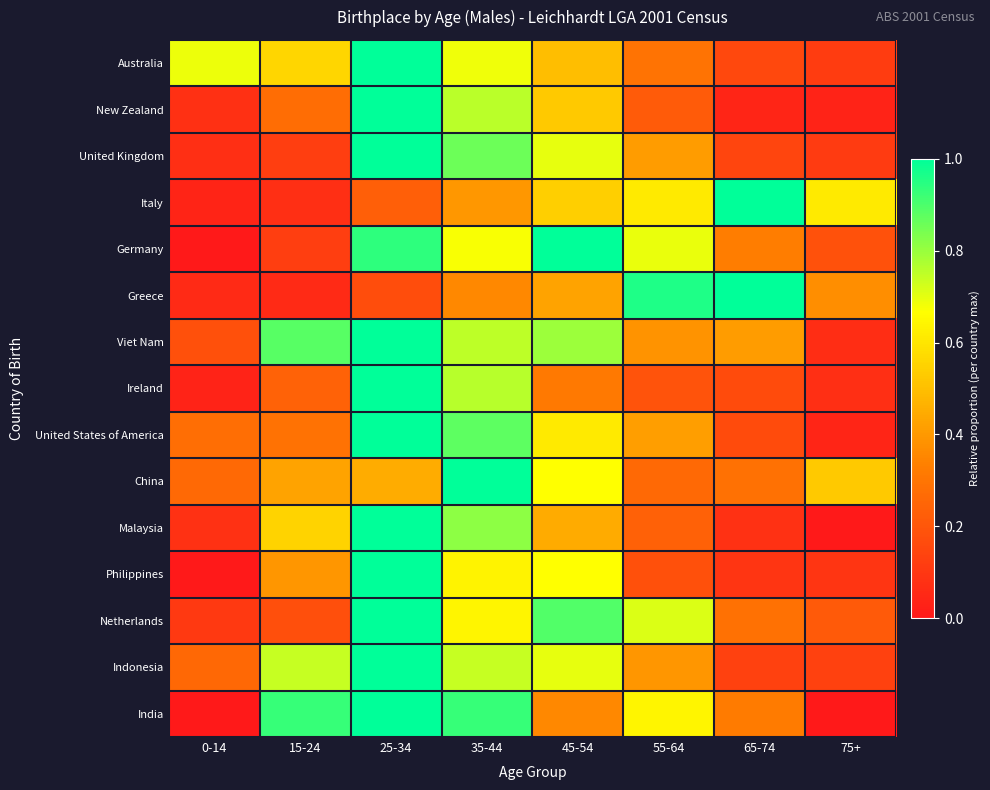

Reading right to left, list all the values displayed in this chart.

Australia: 75+=0.1	65-74=0.2	55-64=0.3	45-54=0.5	35-44=0.7	25-34=1.0	15-24=0.6	0-14=0.7
New Zealand: 75+=0.0	65-74=0.0	55-64=0.2	45-54=0.5	35-44=0.8	25-34=1.0	15-24=0.3	0-14=0.1
United Kingdom: 75+=0.1	65-74=0.1	55-64=0.4	45-54=0.7	35-44=0.9	25-34=1.0	15-24=0.1	0-14=0.1
Italy: 75+=0.6	65-74=1.0	55-64=0.6	45-54=0.5	35-44=0.4	25-34=0.2	15-24=0.1	0-14=0.0
Germany: 75+=0.2	65-74=0.3	55-64=0.7	45-54=1.0	35-44=0.7	25-34=0.9	15-24=0.1	0-14=0.0
Greece: 75+=0.4	65-74=1.0	55-64=1.0	45-54=0.4	35-44=0.4	25-34=0.2	15-24=0.1	0-14=0.1
Viet Nam: 75+=0.1	65-74=0.4	55-64=0.4	45-54=0.8	35-44=0.8	25-34=1.0	15-24=0.9	0-14=0.2
Ireland: 75+=0.1	65-74=0.2	55-64=0.2	45-54=0.3	35-44=0.8	25-34=1.0	15-24=0.2	0-14=0.0
United States of America: 75+=0.0	65-74=0.2	55-64=0.4	45-54=0.6	35-44=0.9	25-34=1.0	15-24=0.3	0-14=0.3
China: 75+=0.5	65-74=0.3	55-64=0.3	45-54=0.7	35-44=1.0	25-34=0.5	15-24=0.4	0-14=0.3
Malaysia: 75+=0.0	65-74=0.1	55-64=0.2	45-54=0.4	35-44=0.8	25-34=1.0	15-24=0.6	0-14=0.1
Philippines: 75+=0.1	65-74=0.1	55-64=0.2	45-54=0.7	35-44=0.6	25-34=1.0	15-24=0.4	0-14=0.0
Netherlands: 75+=0.2	65-74=0.3	55-64=0.7	45-54=0.9	35-44=0.6	25-34=1.0	15-24=0.2	0-14=0.1
Indonesia: 75+=0.1	65-74=0.1	55-64=0.4	45-54=0.7	35-44=0.7	25-34=1.0	15-24=0.7	0-14=0.3
India: 75+=0.0	65-74=0.3	55-64=0.6	45-54=0.4	35-44=0.9	25-34=1.0	15-24=0.9	0-14=0.0